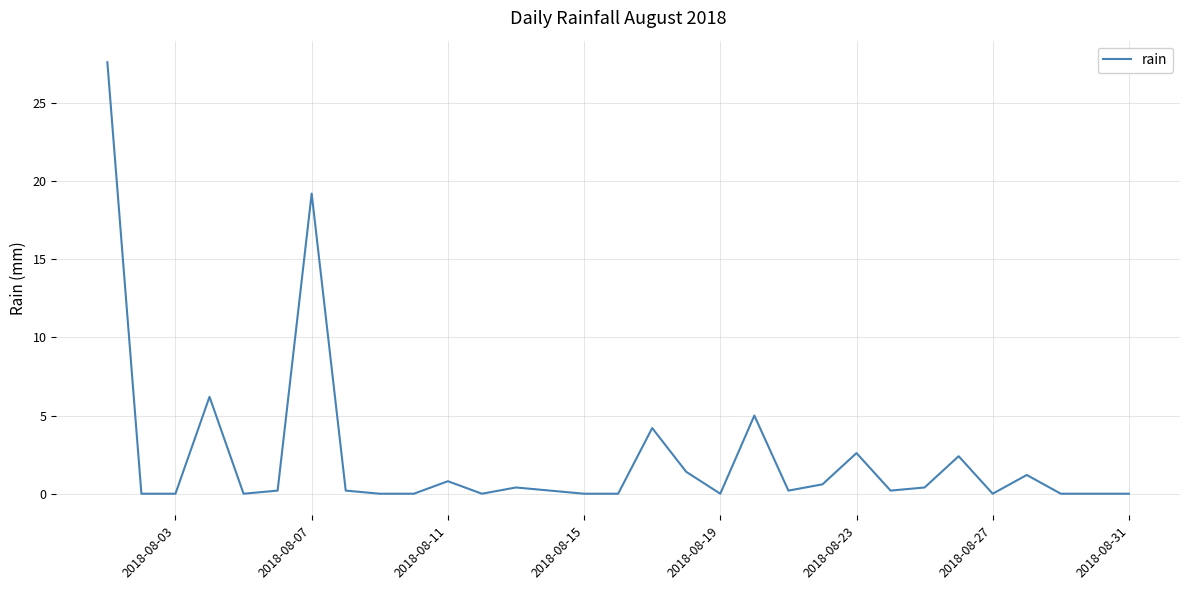

What is the difference between the maximum and minimum values?

27.6